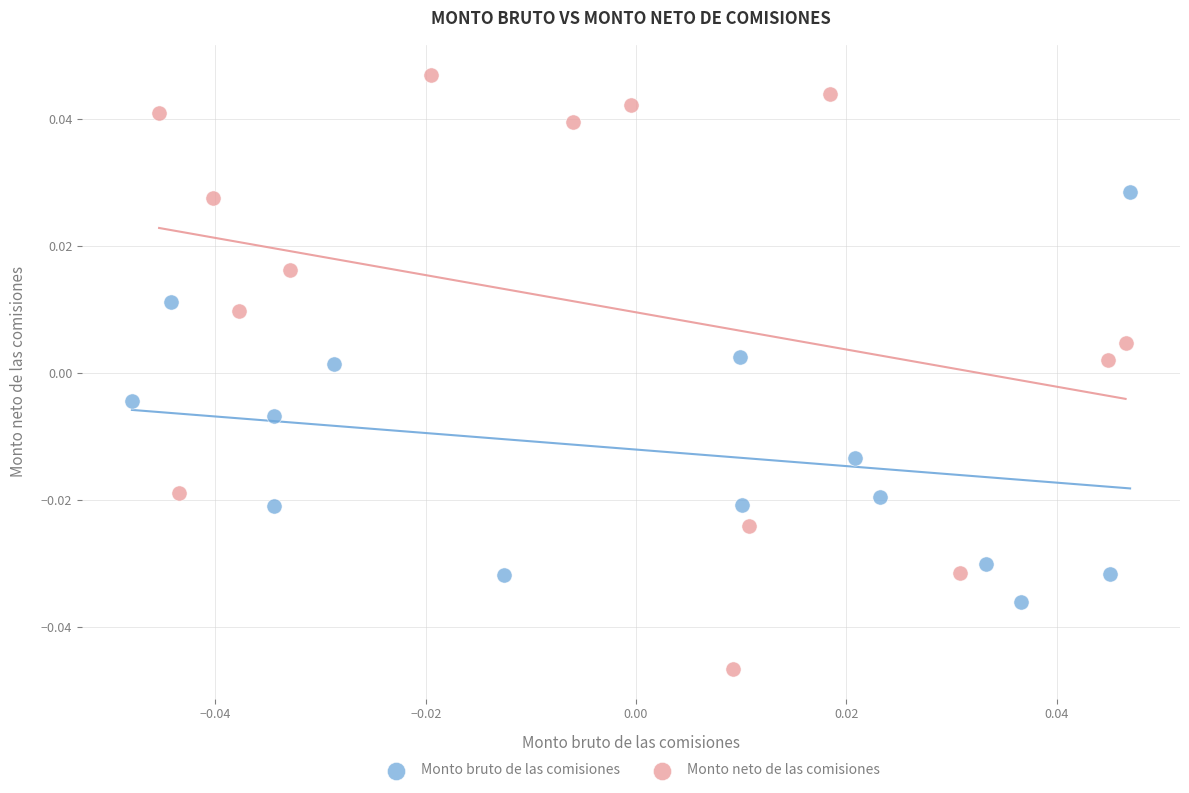

Which series has the widest spread of Y values?

Monto neto de las comisiones